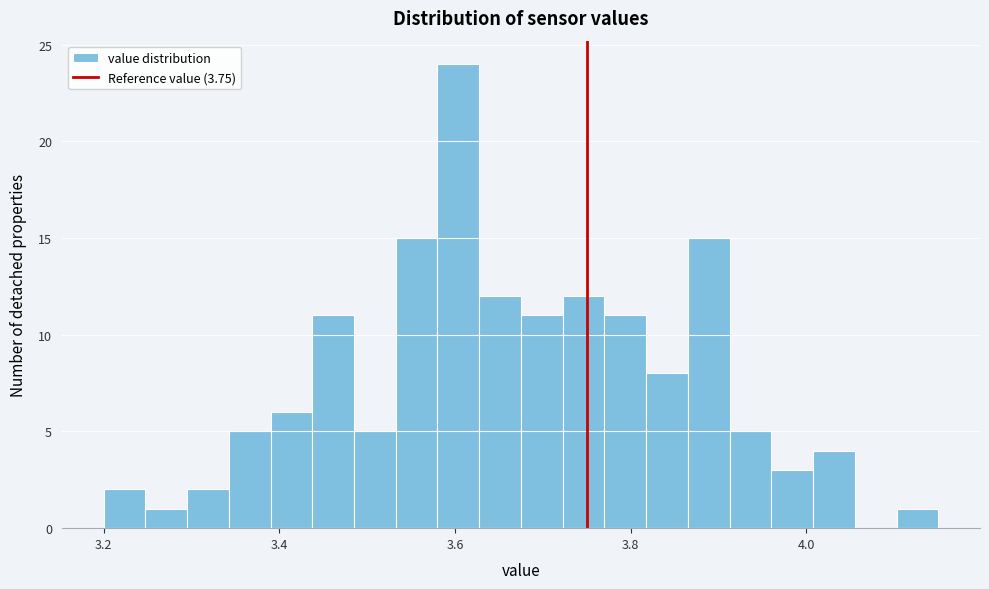

Read against the x-axis, roughly where is the centre of the tallest bar?

3.60